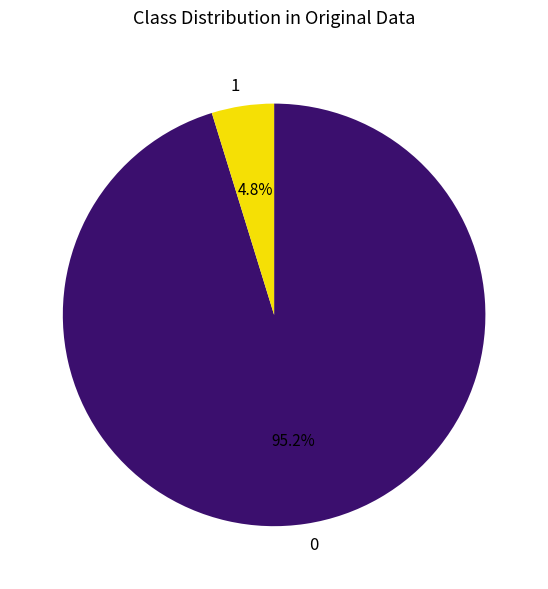

Do 0 and 1 together represent more than half of the pie?

Yes